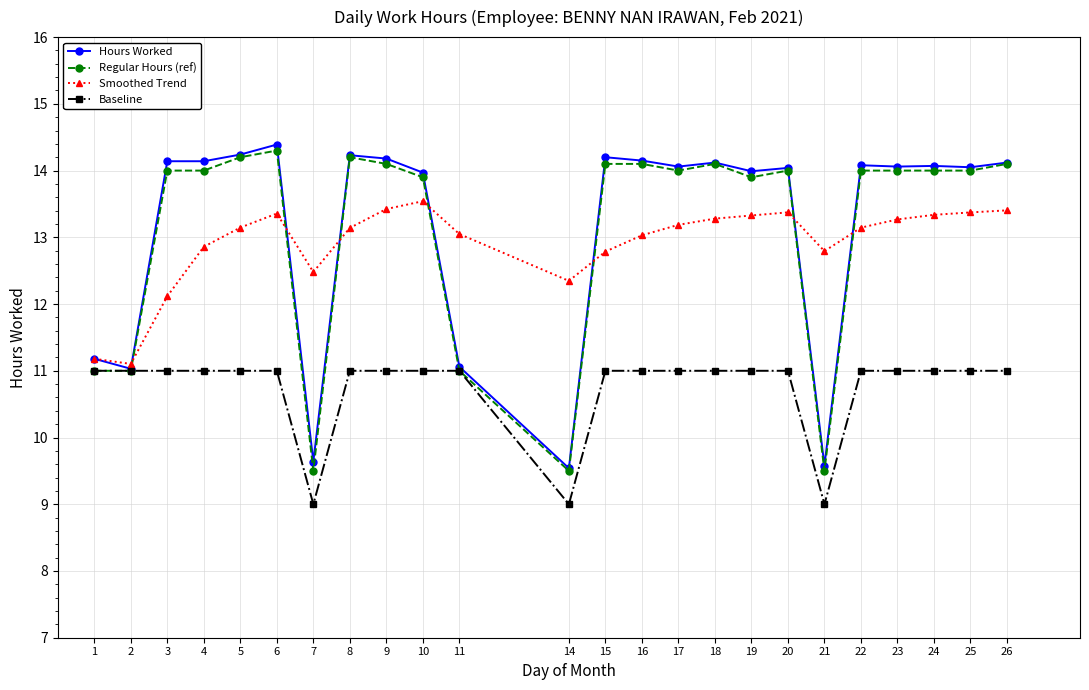

At which category is the sum across all series the highest?

6